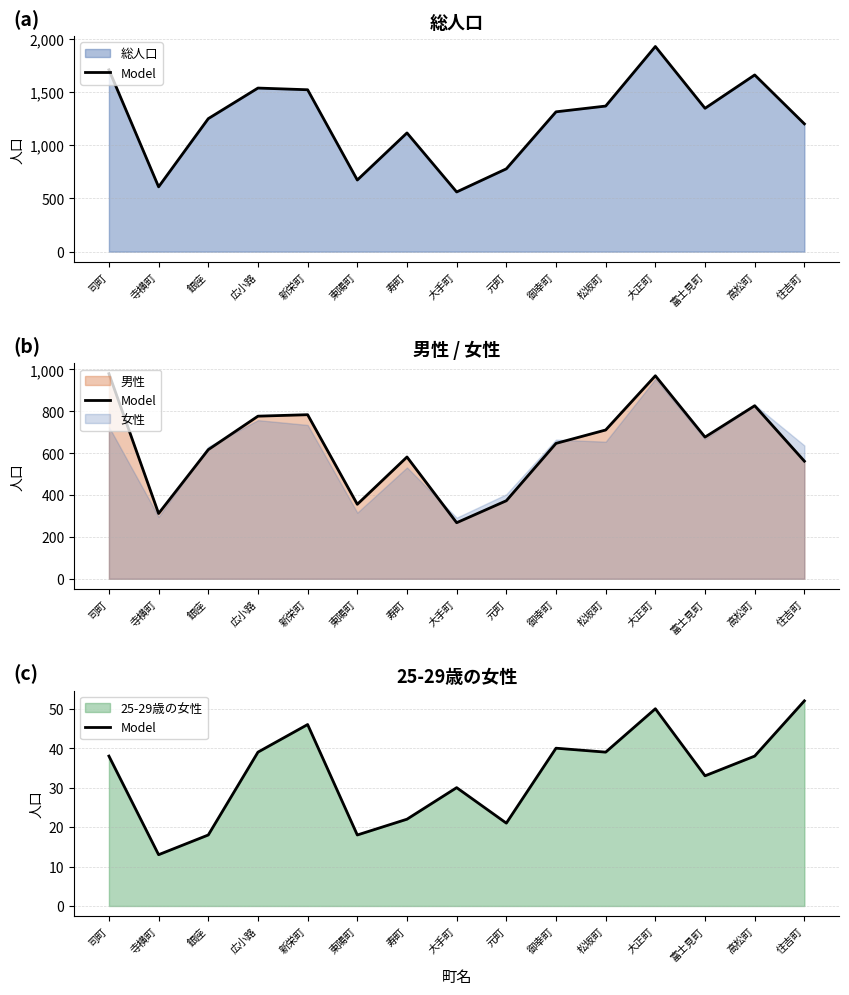

How many interior local peaks (higher than both neighbors) does the data have?

4